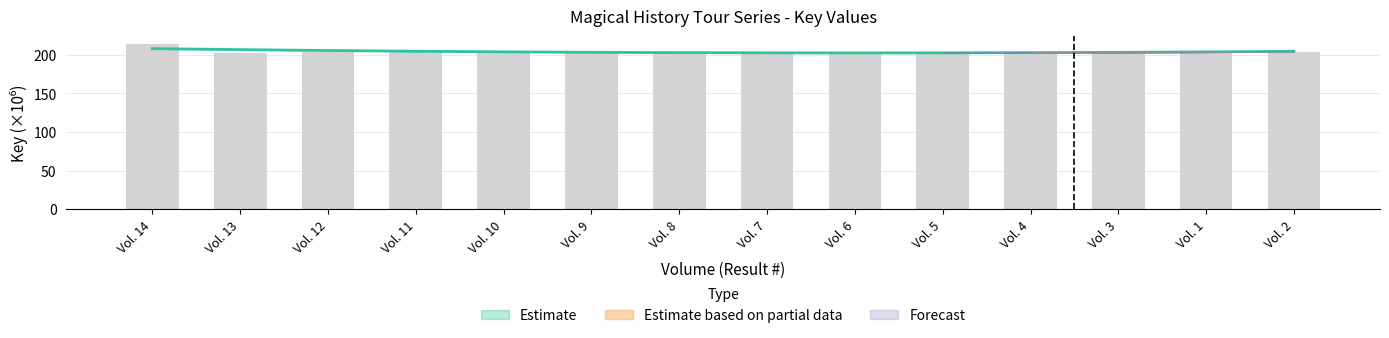

Reading right to left, transcribe all the data shown in this chart.

203.3	203.3	203.3	203.3	203.3	203.3	203.3	203.3	203.3	203.3	203.3	203.3	202.3	213.3